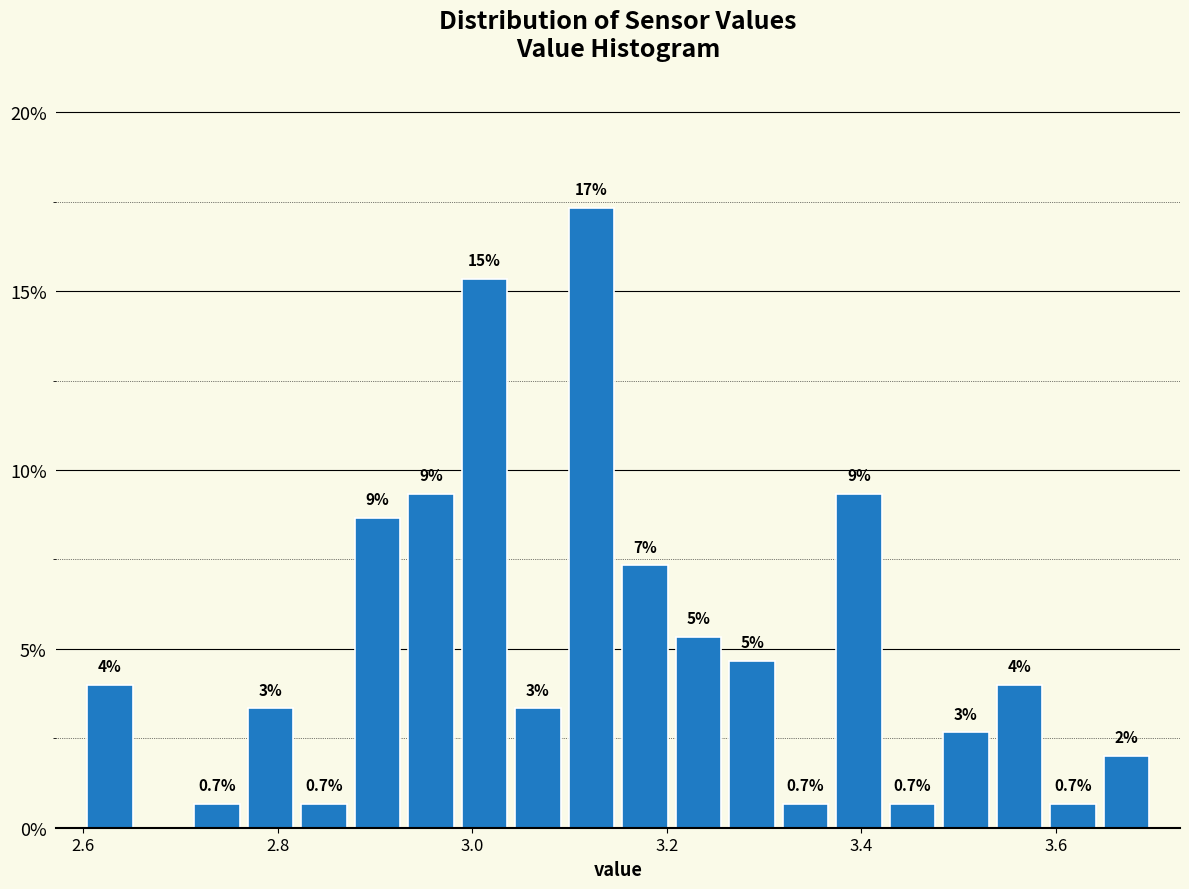

Read against the x-axis, roughly where is the centre of the tallest bar?

3.12